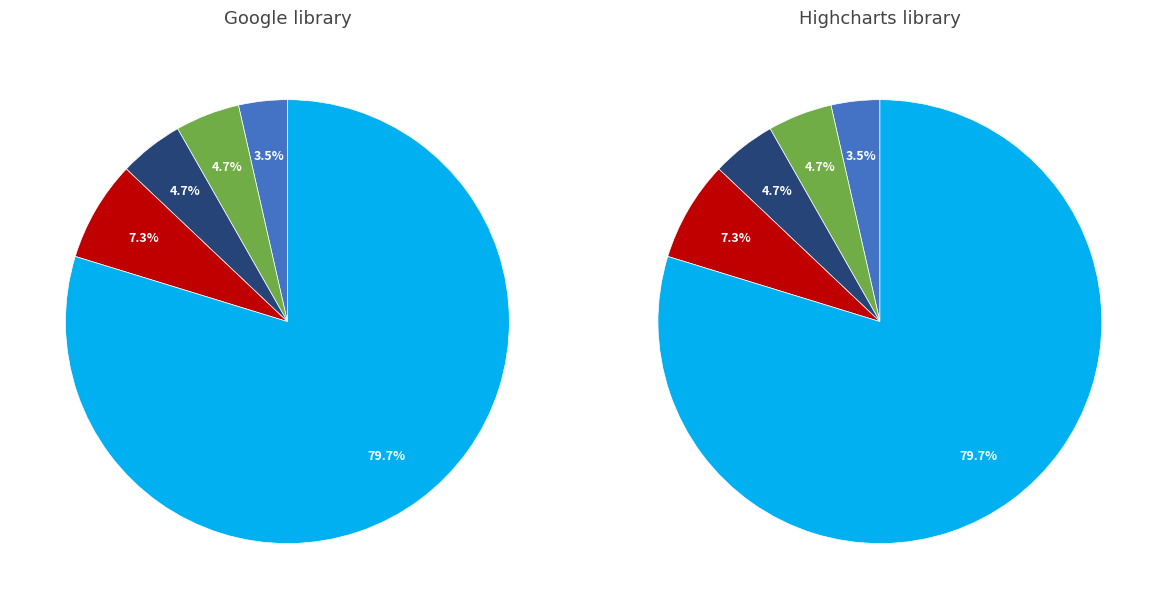

The LADY BAY POWDER MAGAZINE SITE slice represents 66% of the pie. True or false?

False